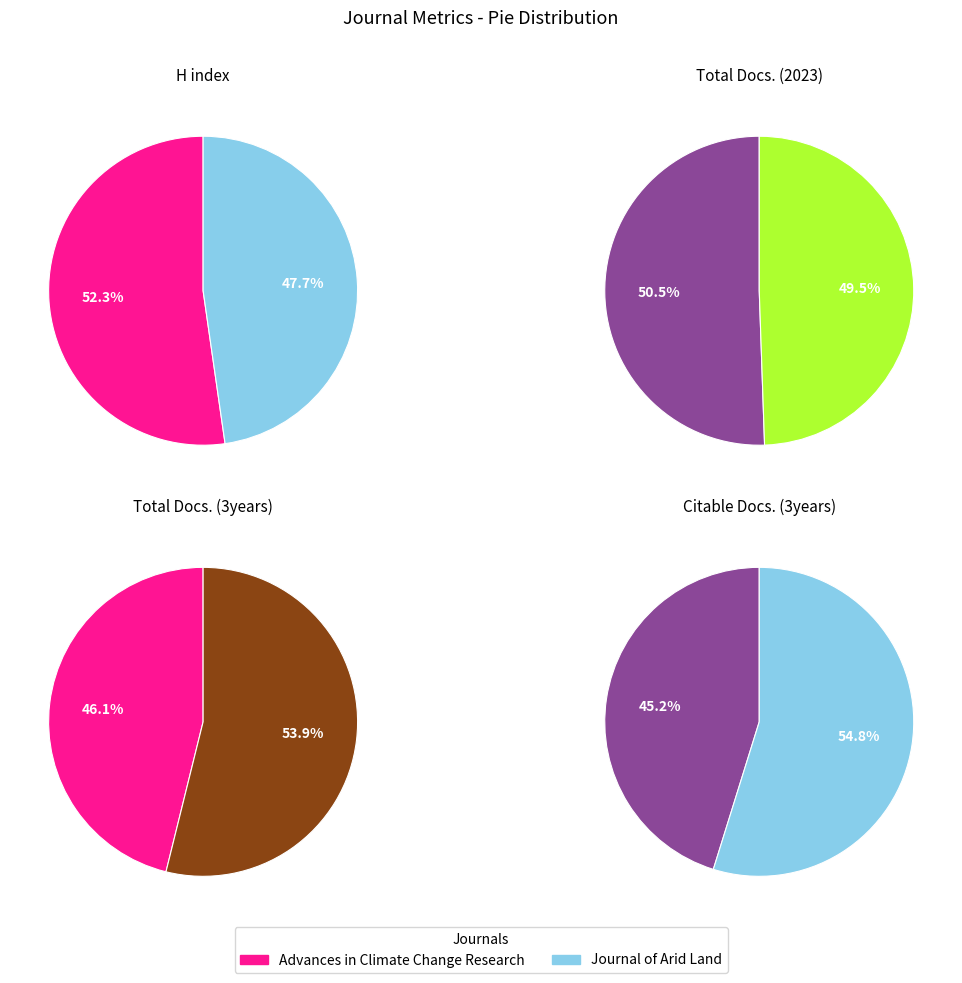

Which series has the largest range (max minus min)?

Citable Docs. (3years)